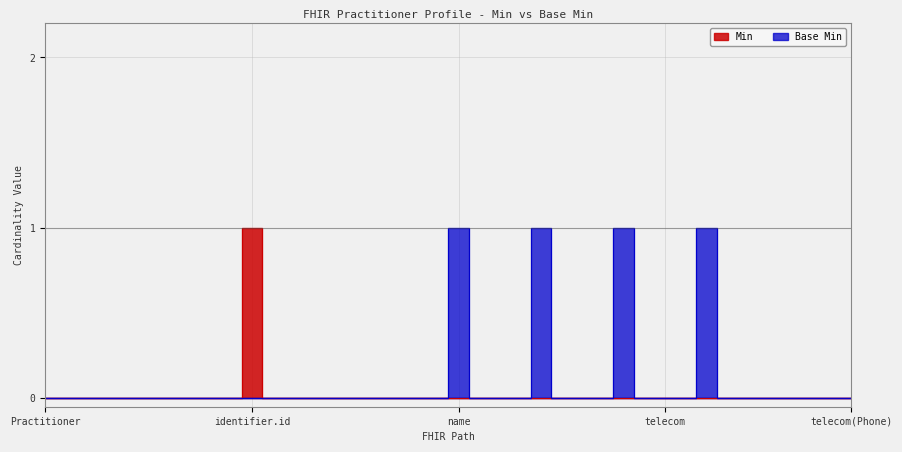

Read the Base Min value at Practitioner.name.suffix.

1